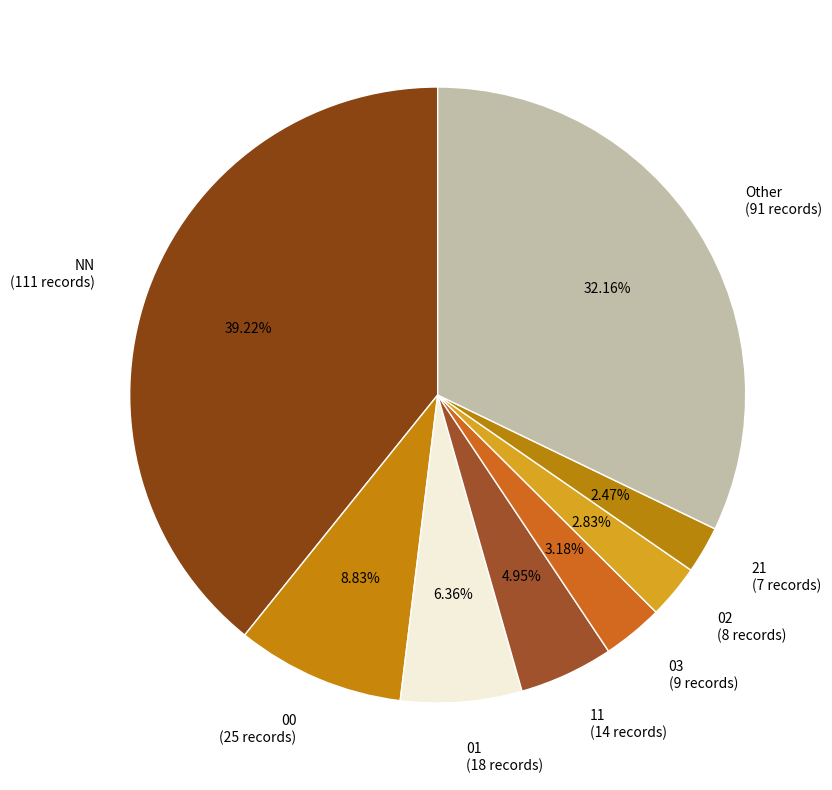

How many slices are in this pie chart?

8